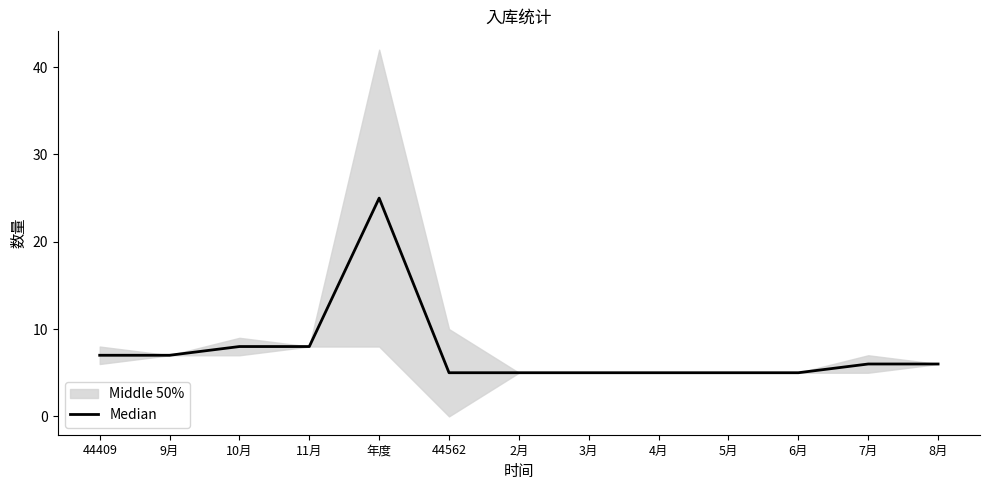

True or false: the data shows 3 at 9月.

False